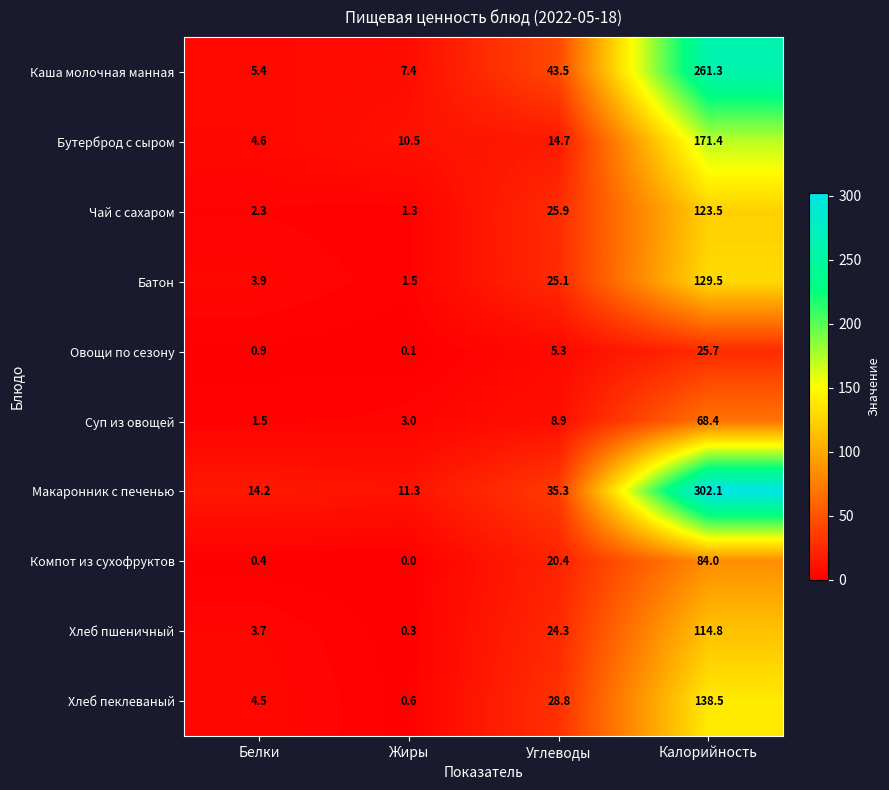

How many distinct data groups are displayed?

10